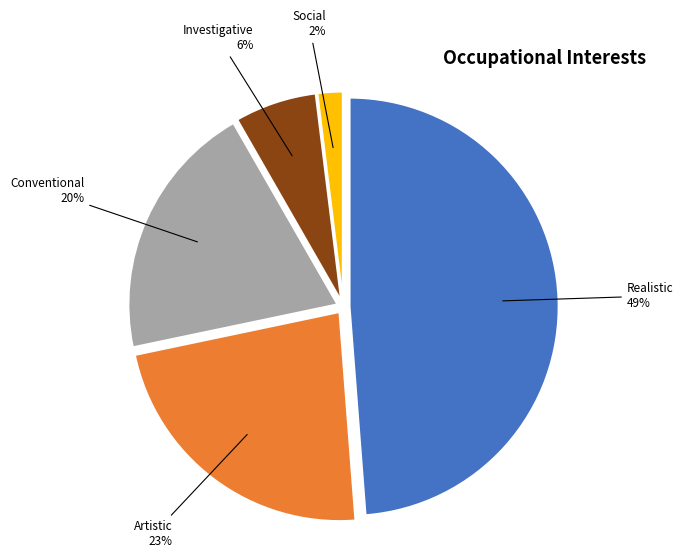

Does any single category account for the majority?

No